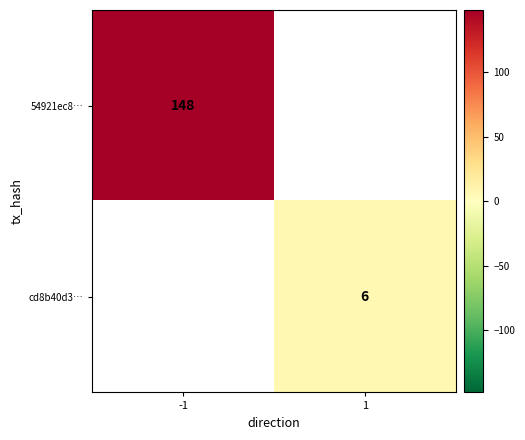

At which category does the chart reach its peak across all series?

-1